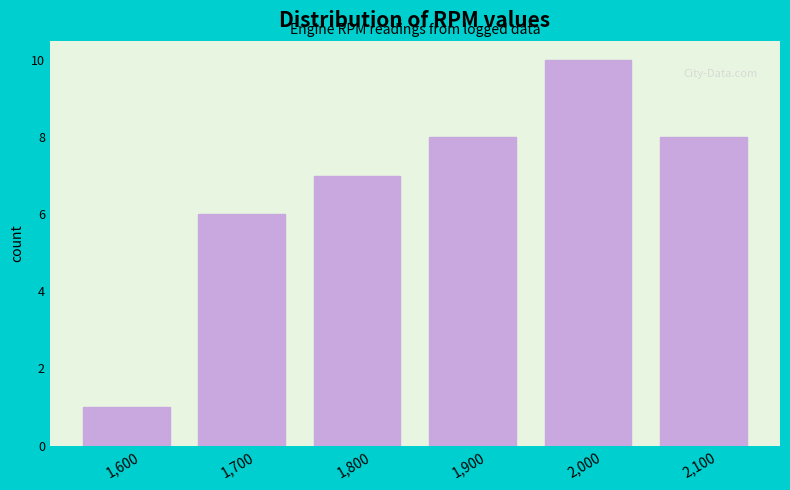

Reading right to left, what are all the values shown in this chart?

2,100=8	2,000=10	1,900=8	1,800=7	1,700=6	1,600=1